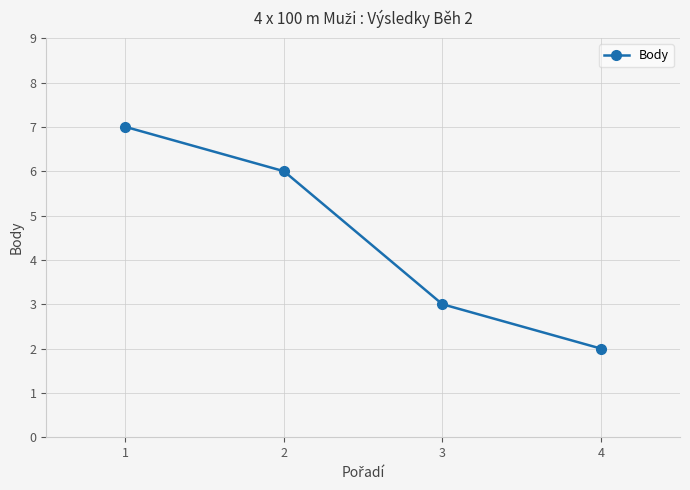

What is the difference between the maximum and minimum values?

5